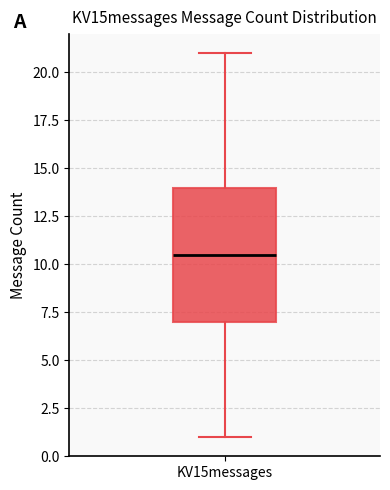

Read this box plot against the y-axis: the position of the median line, the range covered by the box, and the ends of both whiskers. The values are not printed on the chart, so give them approximately, as read against the axis.

median 10.5, box 7.0 to 14.0, whiskers 1.0 to 21.0